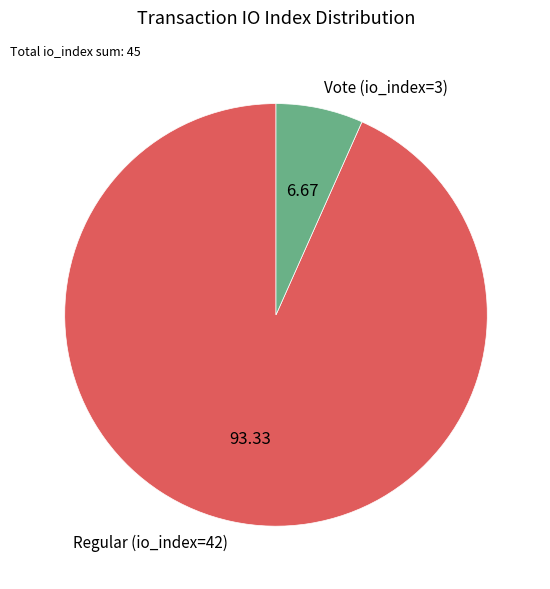

Between Regular (io_index=42) and Vote (io_index=3), which is larger?

Regular (io_index=42)